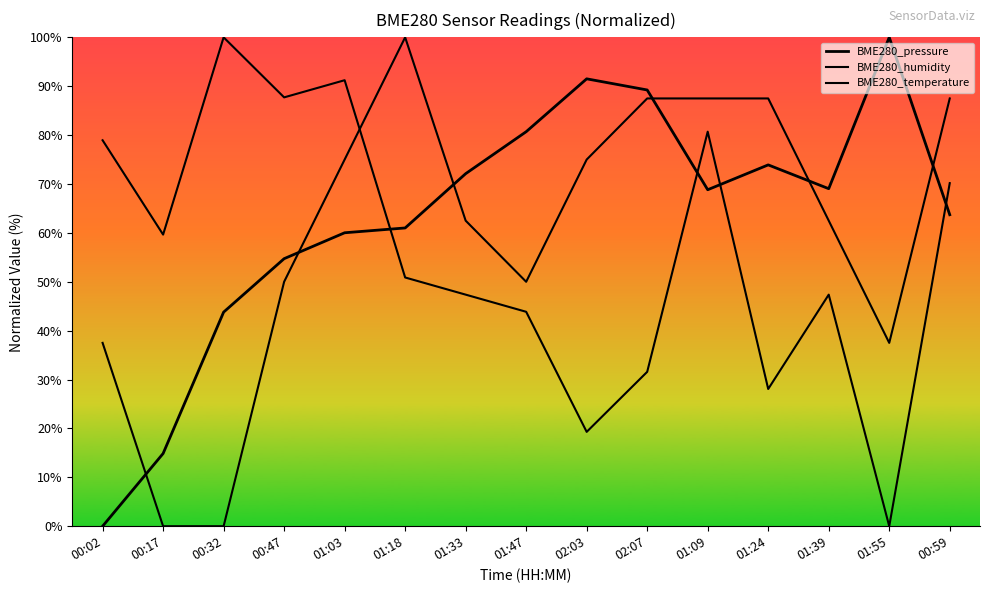

How many values in BME280_temperature are above zero?

13